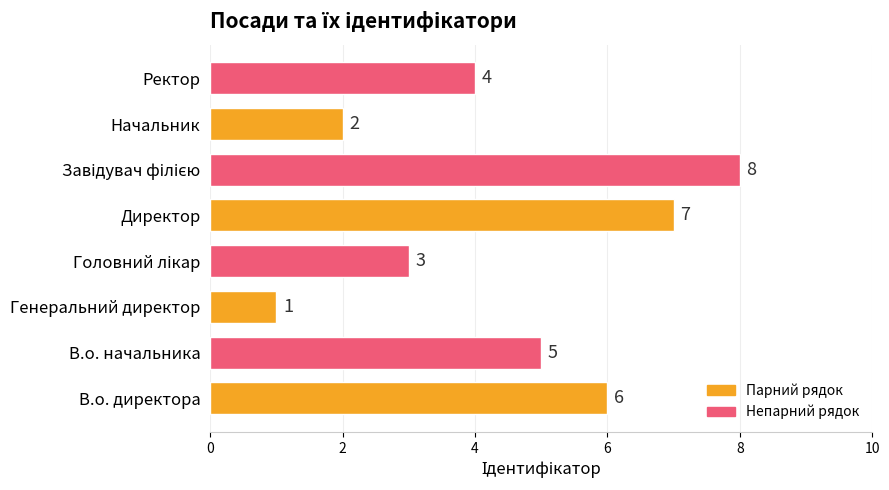

What is the sum of all values?

36